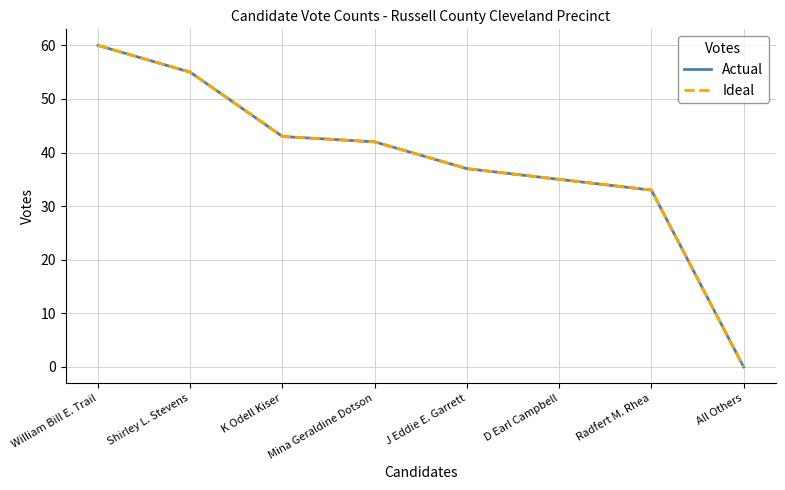

Does the chart display data point markers on the line(s)?

No